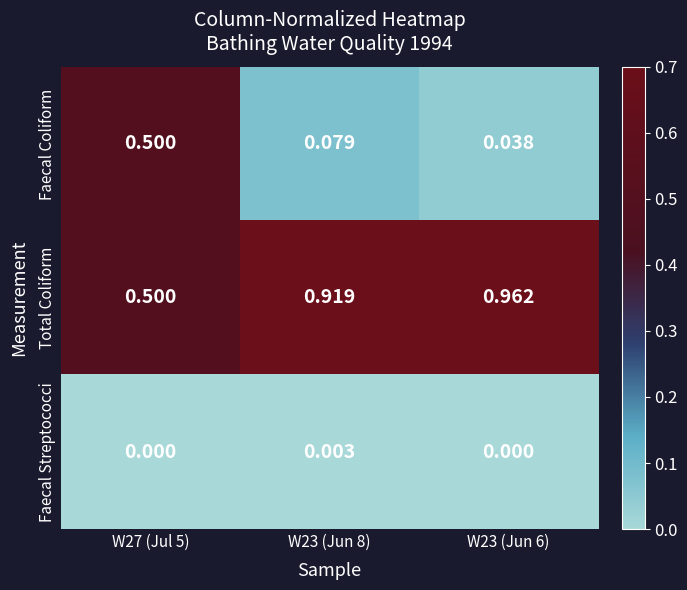

Rank the series at W23 (Jun 8) from lowest to highest value.

Faecal Streptococci, Faecal Coliform, Total Coliform